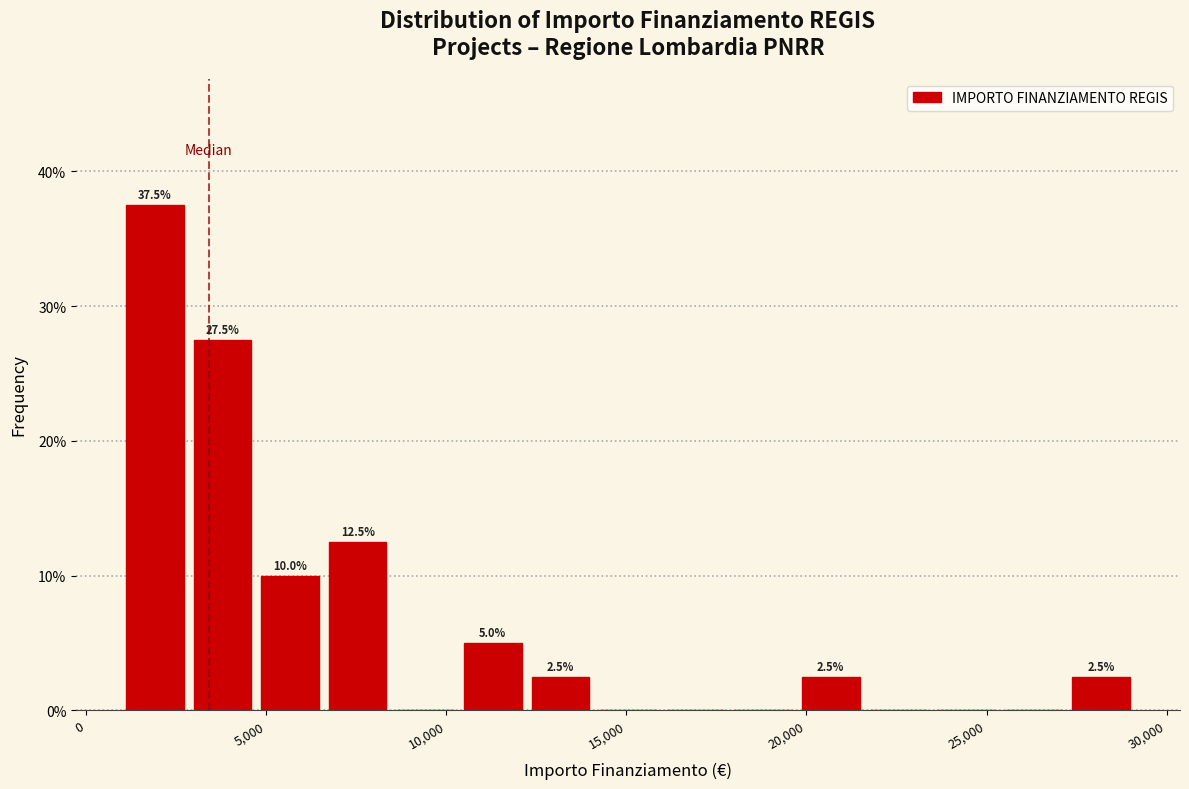

Around what value on the x-axis is the tallest bar? Give the approximate position of its centre, as read against the axis.

2000